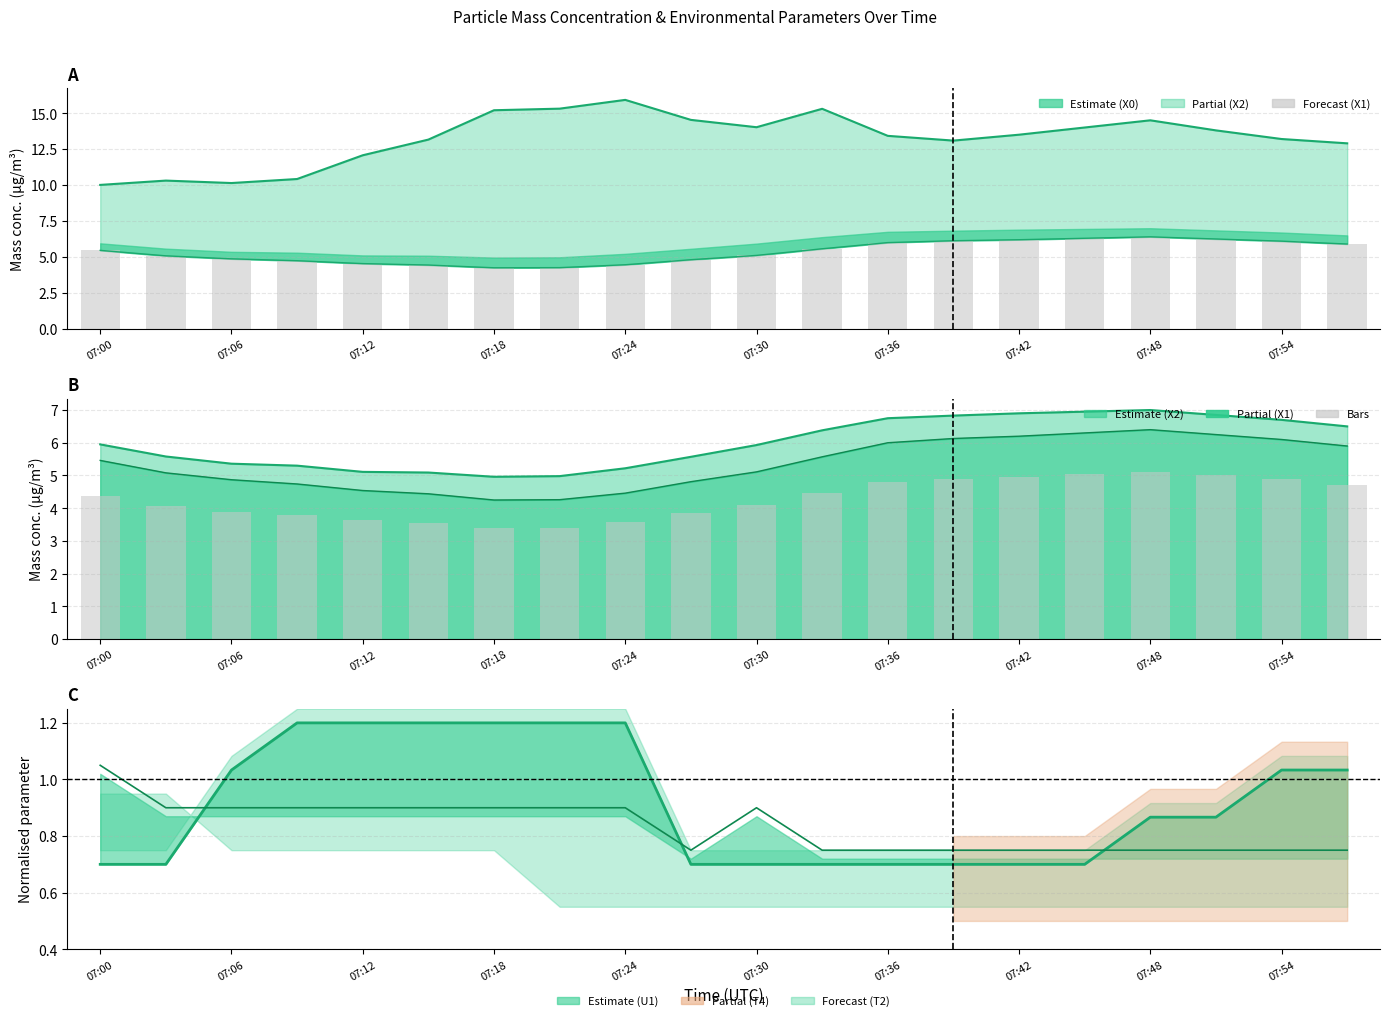

What is the difference between the values at 15 and 07:12?

1.4